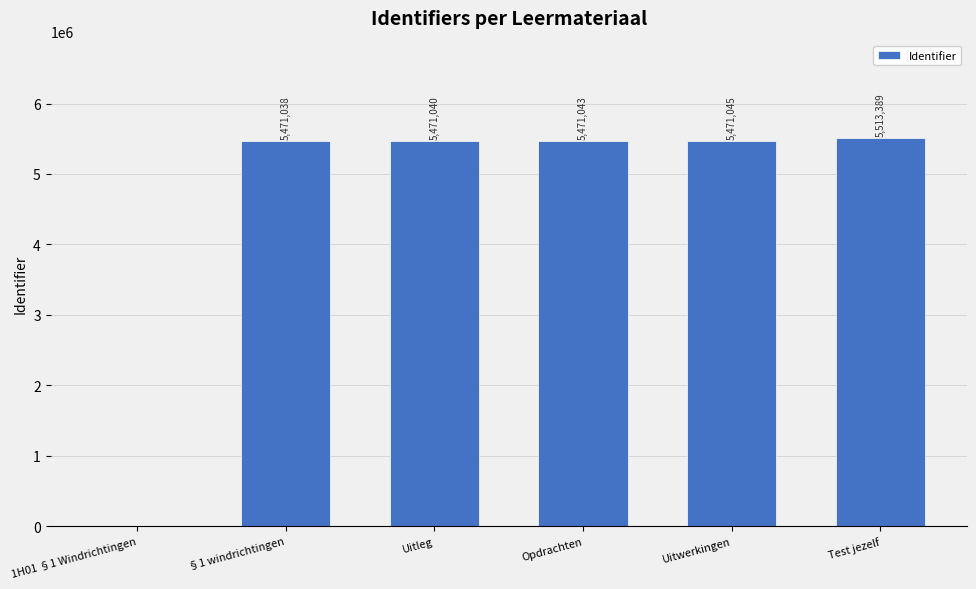

What is the average value?

4566259